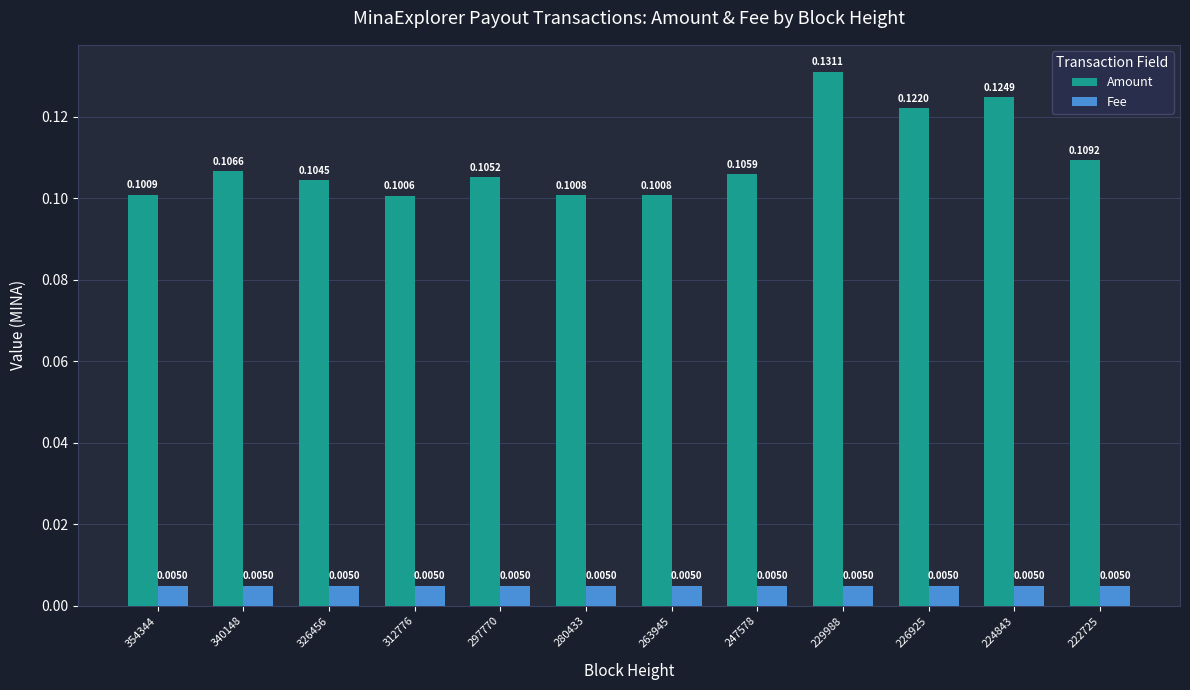

What are all the series names shown in the legend?

Amount, Fee